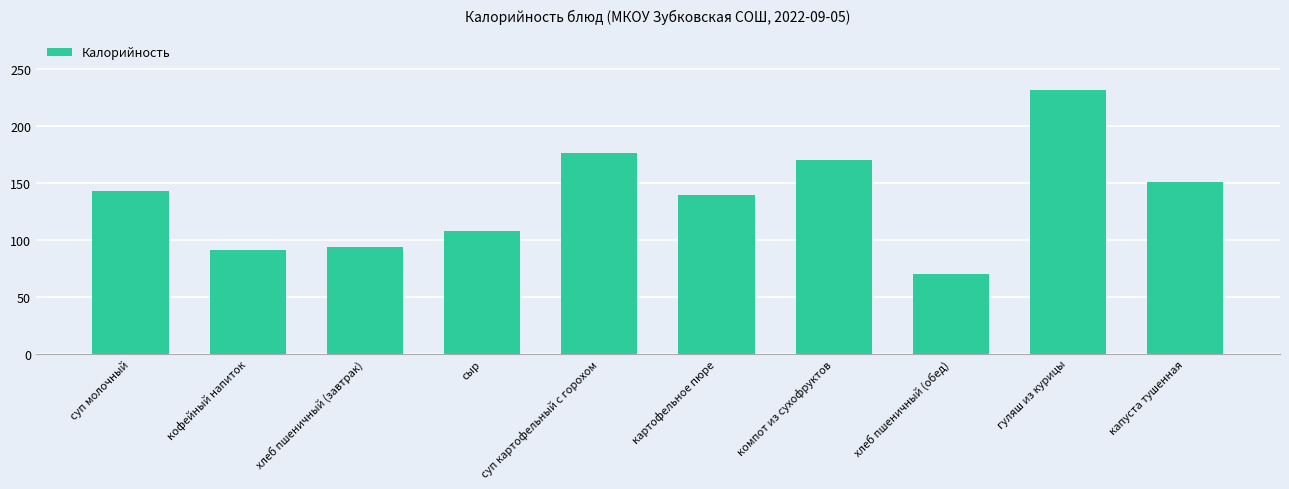

What is the minimum value shown in the chart?

70.3